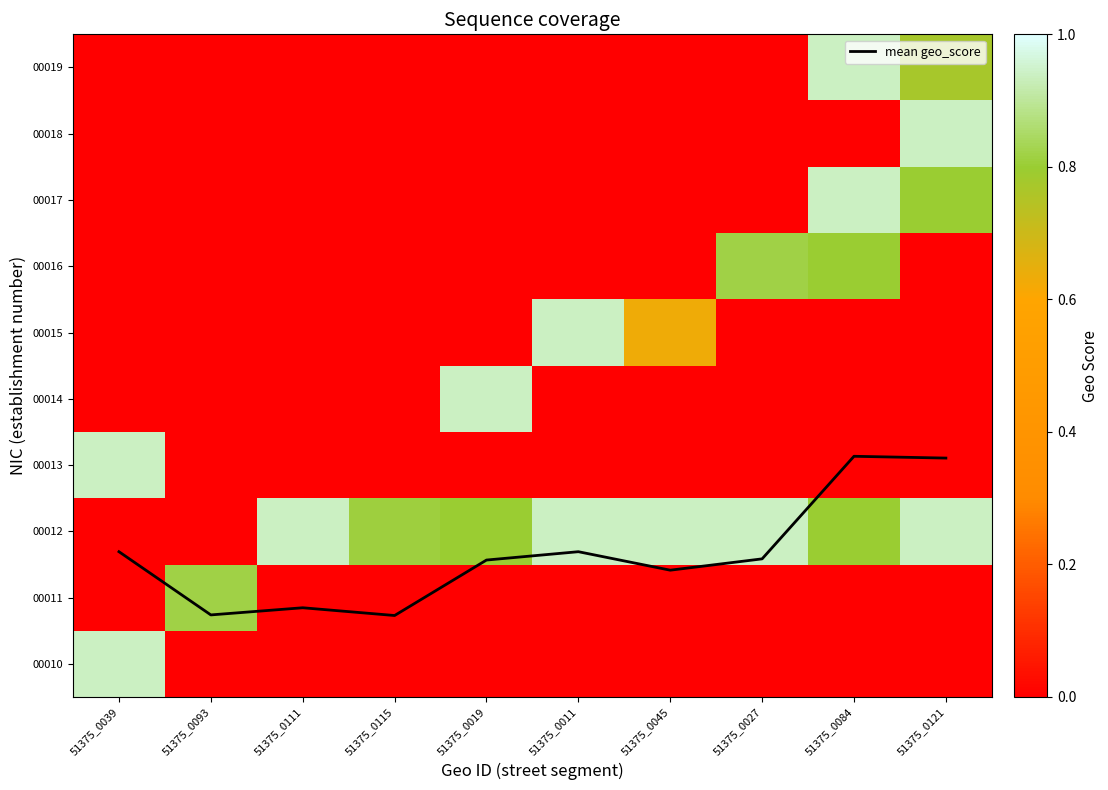

Which category has the lowest value across all series?

51375_0093